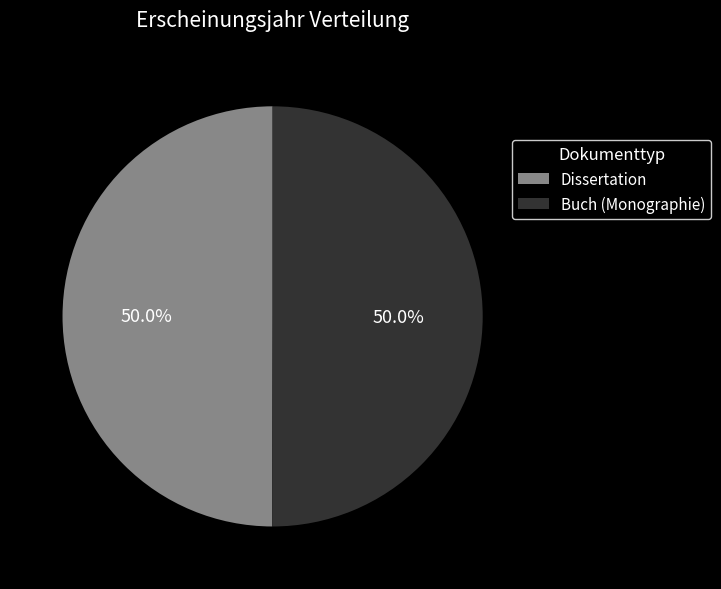

Combined, do Dissertation and Buch (Monographie) account for over 50%?

Yes